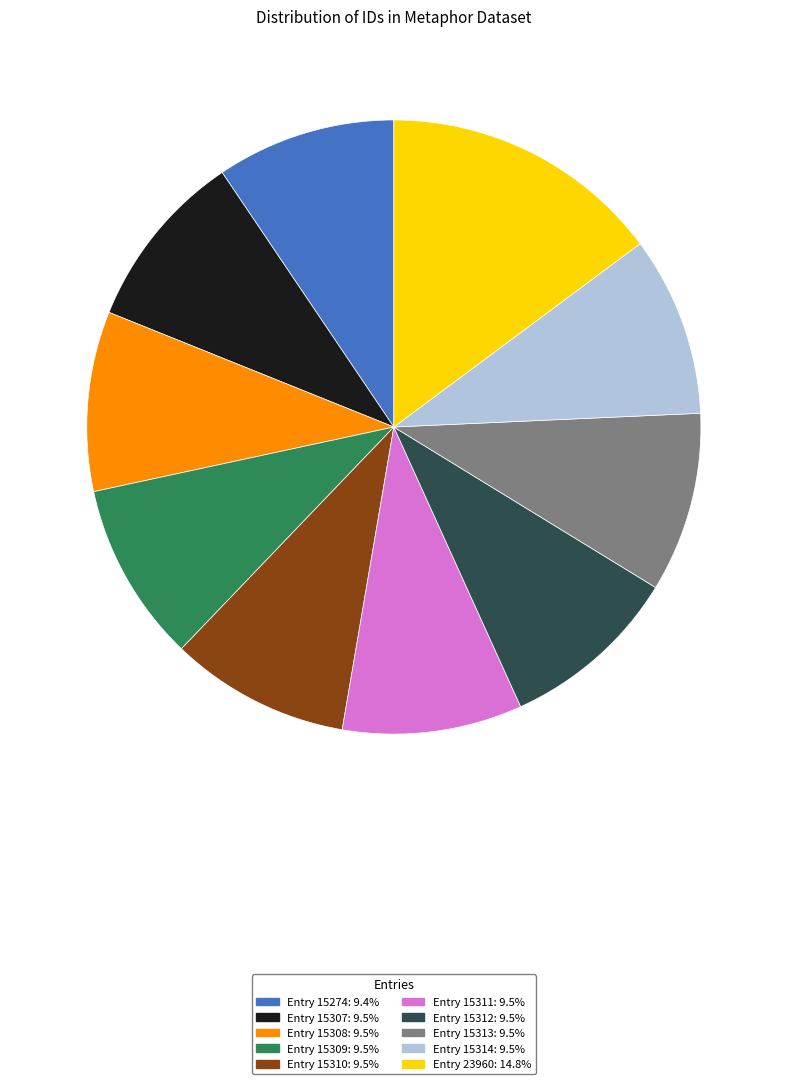

Count the number of slices in the pie.

10